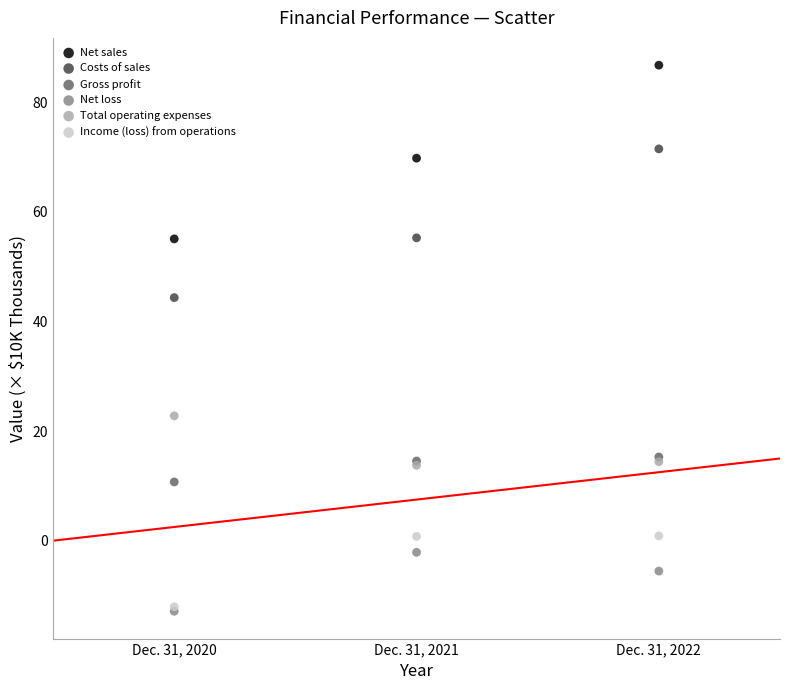

Which series has the largest Y range (max minus min)?

Net sales